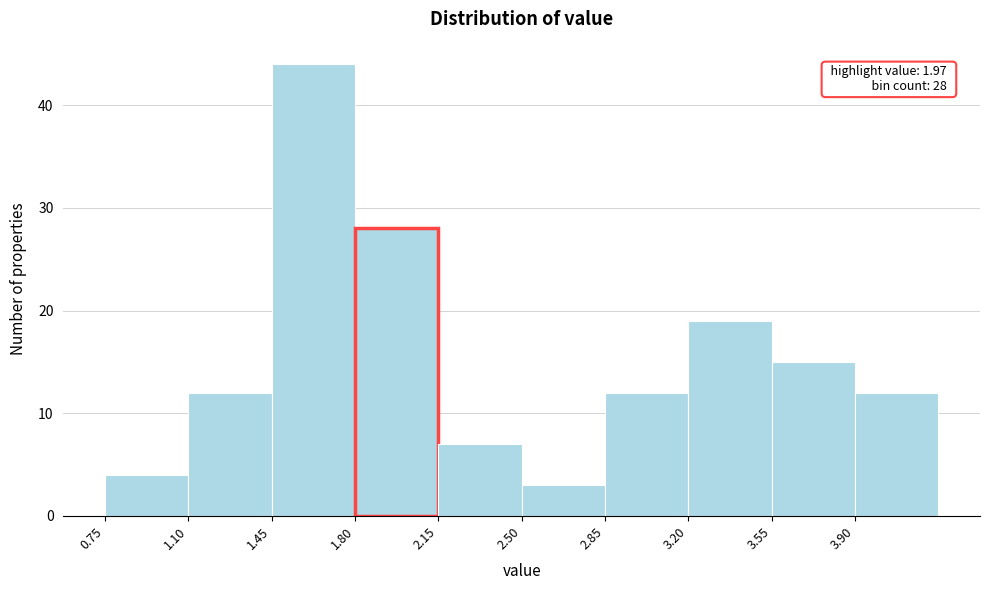

Over which range of the x-axis is the bar tallest?

1.45 to 1.80